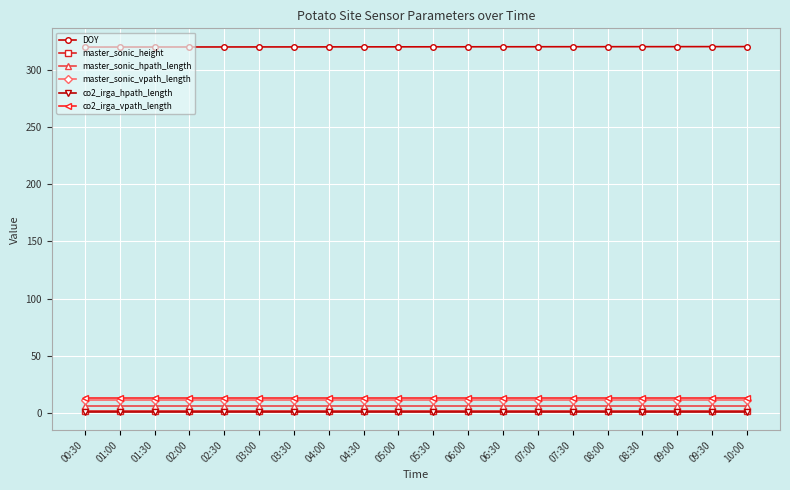

Is it true that DOY equals 506.0 at 02:00?

False